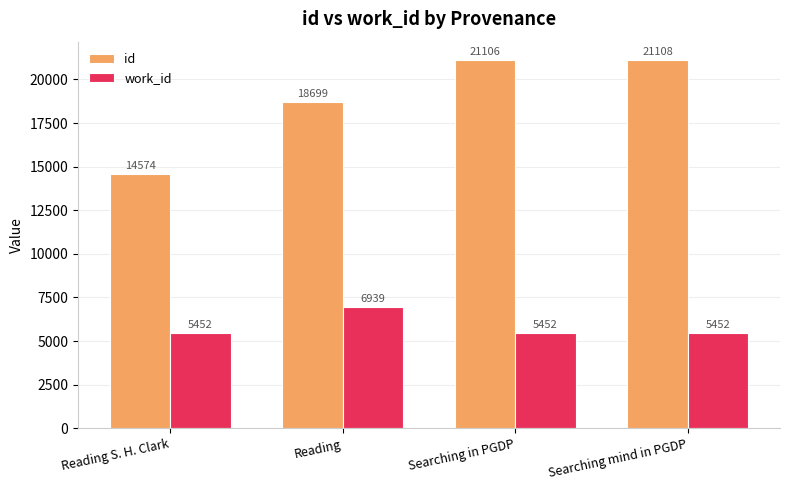

Reading left to right, list all the values displayed in this chart.

id: 14574	18699	21106	21108
work_id: 5452	6939	5452	5452